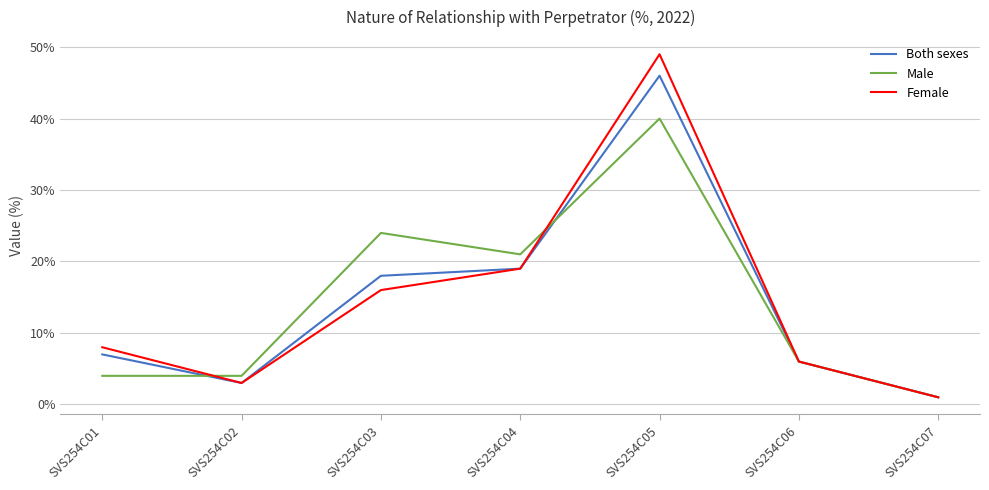

Reading right to left, transcribe all the data shown in this chart.

Both sexes: SVS254C07=1	SVS254C06=6	SVS254C05=46	SVS254C04=19	SVS254C03=18	SVS254C02=3	SVS254C01=7
Male: SVS254C07=1	SVS254C06=6	SVS254C05=40	SVS254C04=21	SVS254C03=24	SVS254C02=4	SVS254C01=4
Female: SVS254C07=1	SVS254C06=6	SVS254C05=49	SVS254C04=19	SVS254C03=16	SVS254C02=3	SVS254C01=8